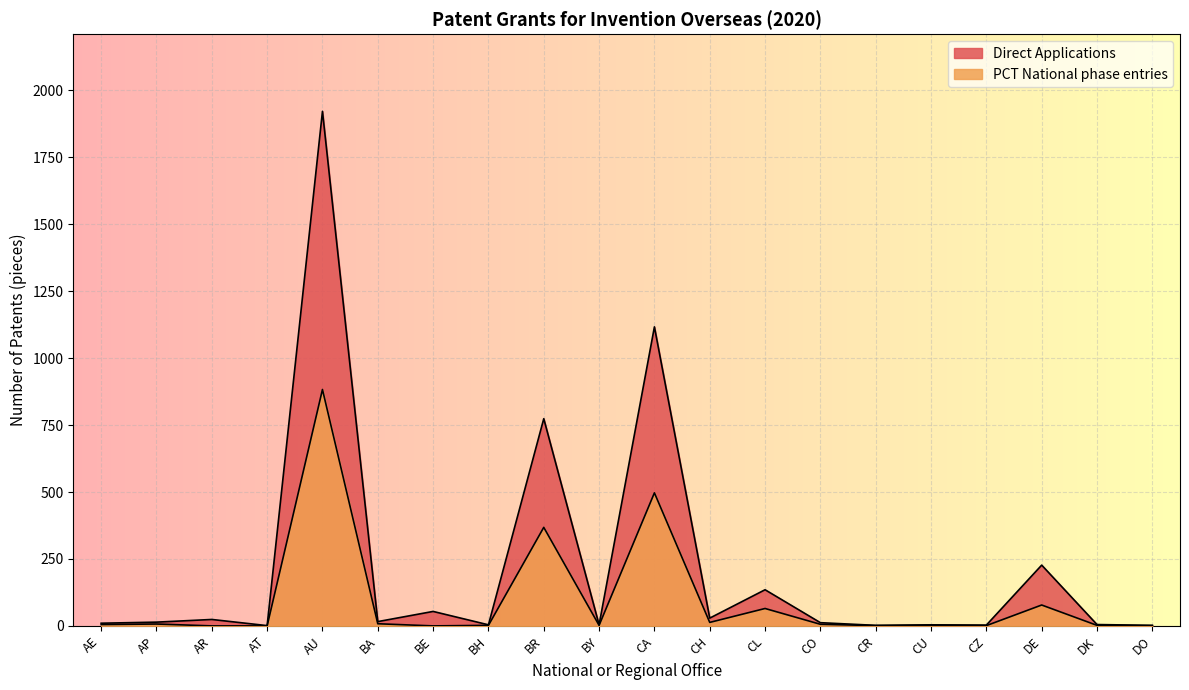

What is the minimum value for Direct Applications?

1